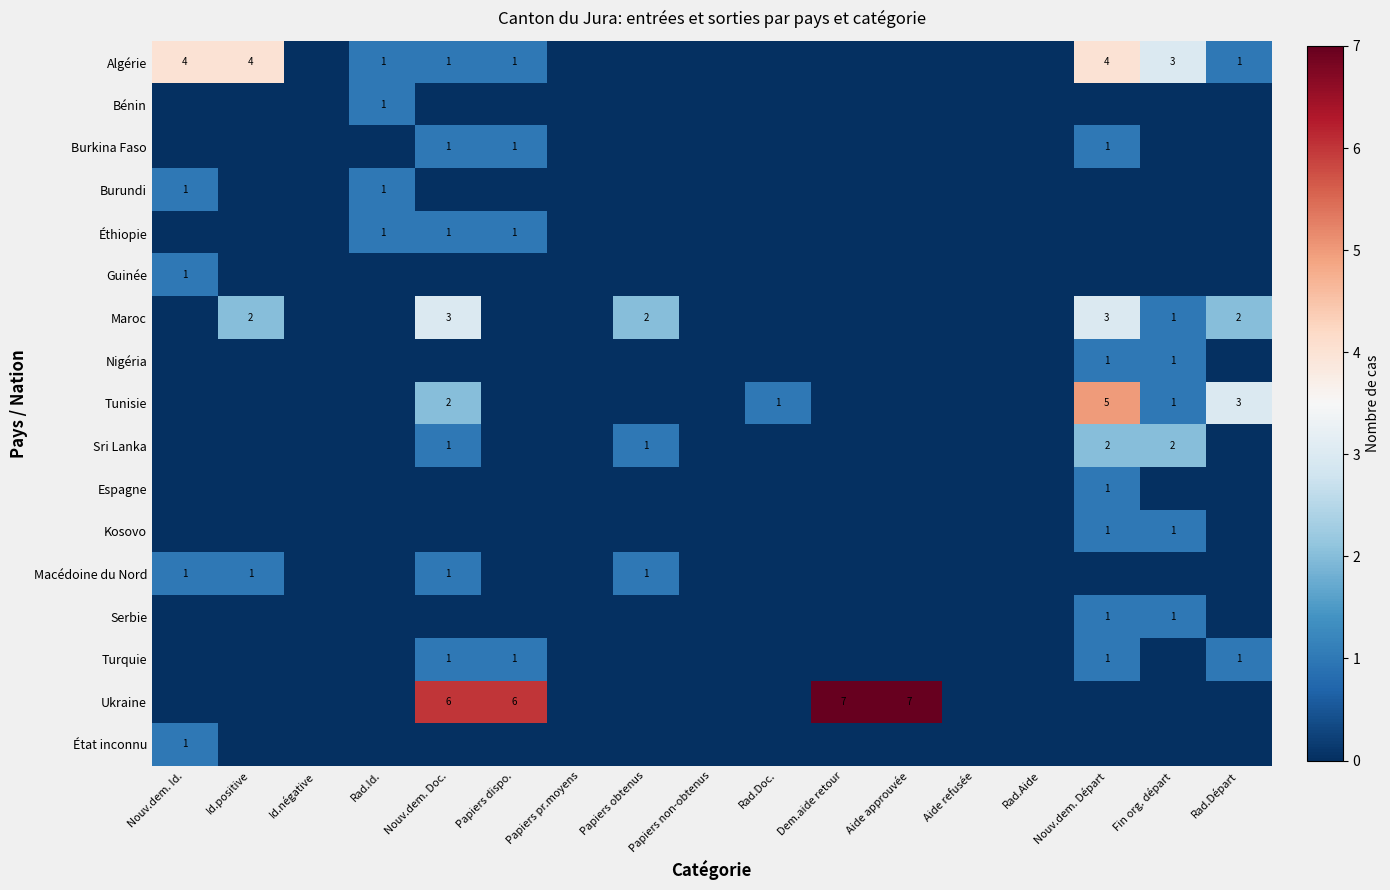

True or false: Burundi has a value of 1 at Nouv.dem. Id..

True